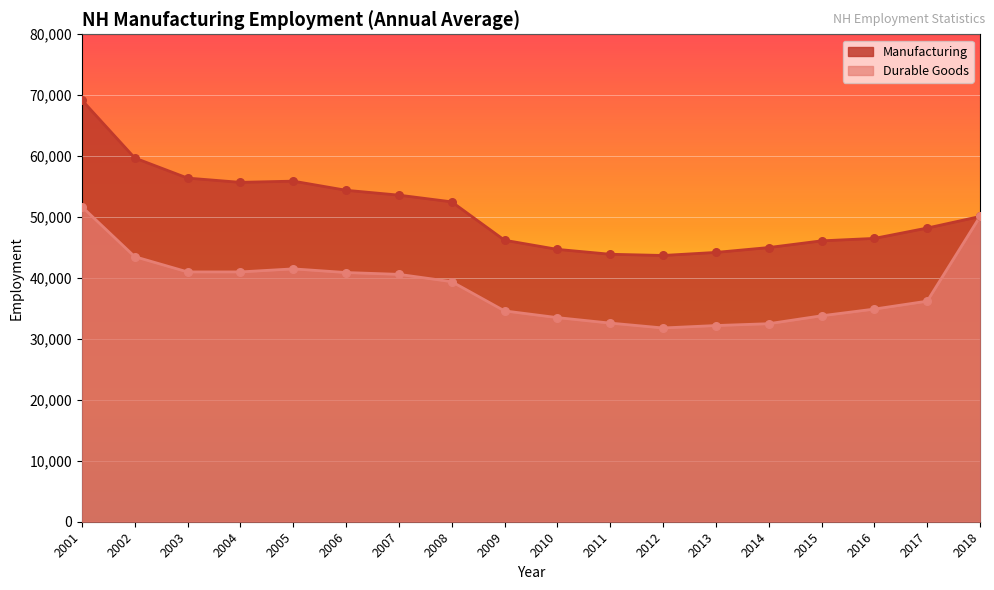

Which series has the widest spread of Y values?

Manufacturing